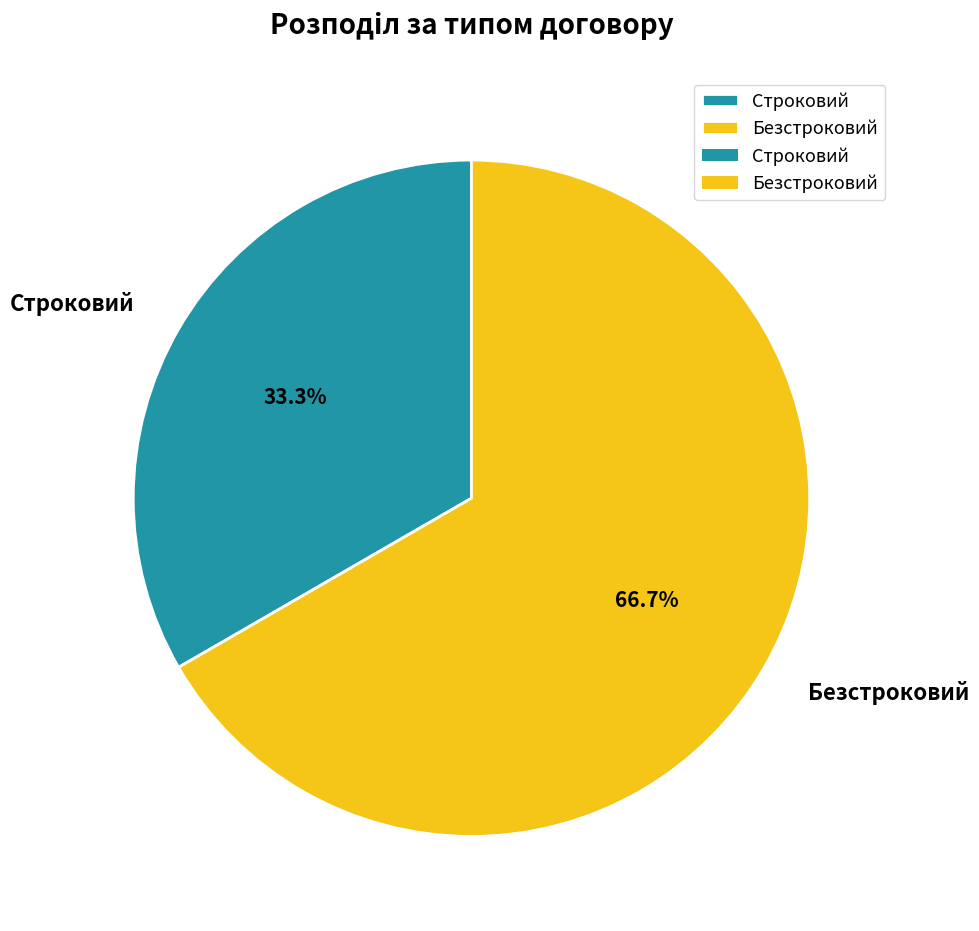

Rank the categories by value from highest to lowest.

Безстроковий, Строковий